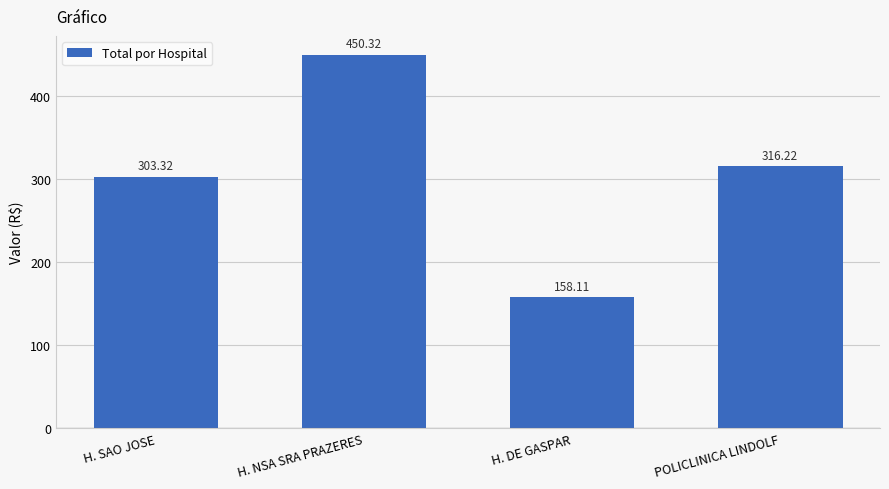

What is the label of the 2nd bar from the left?

H. NSA SRA PRAZERES